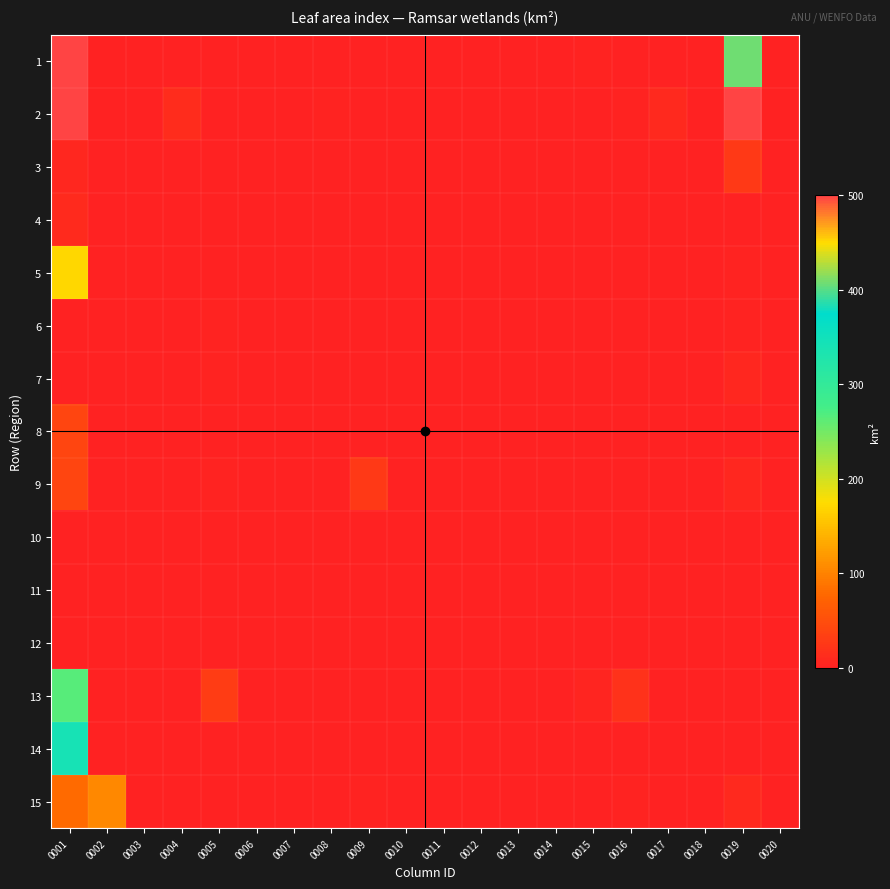

Between 0015 and 0020, which is larger?

0015